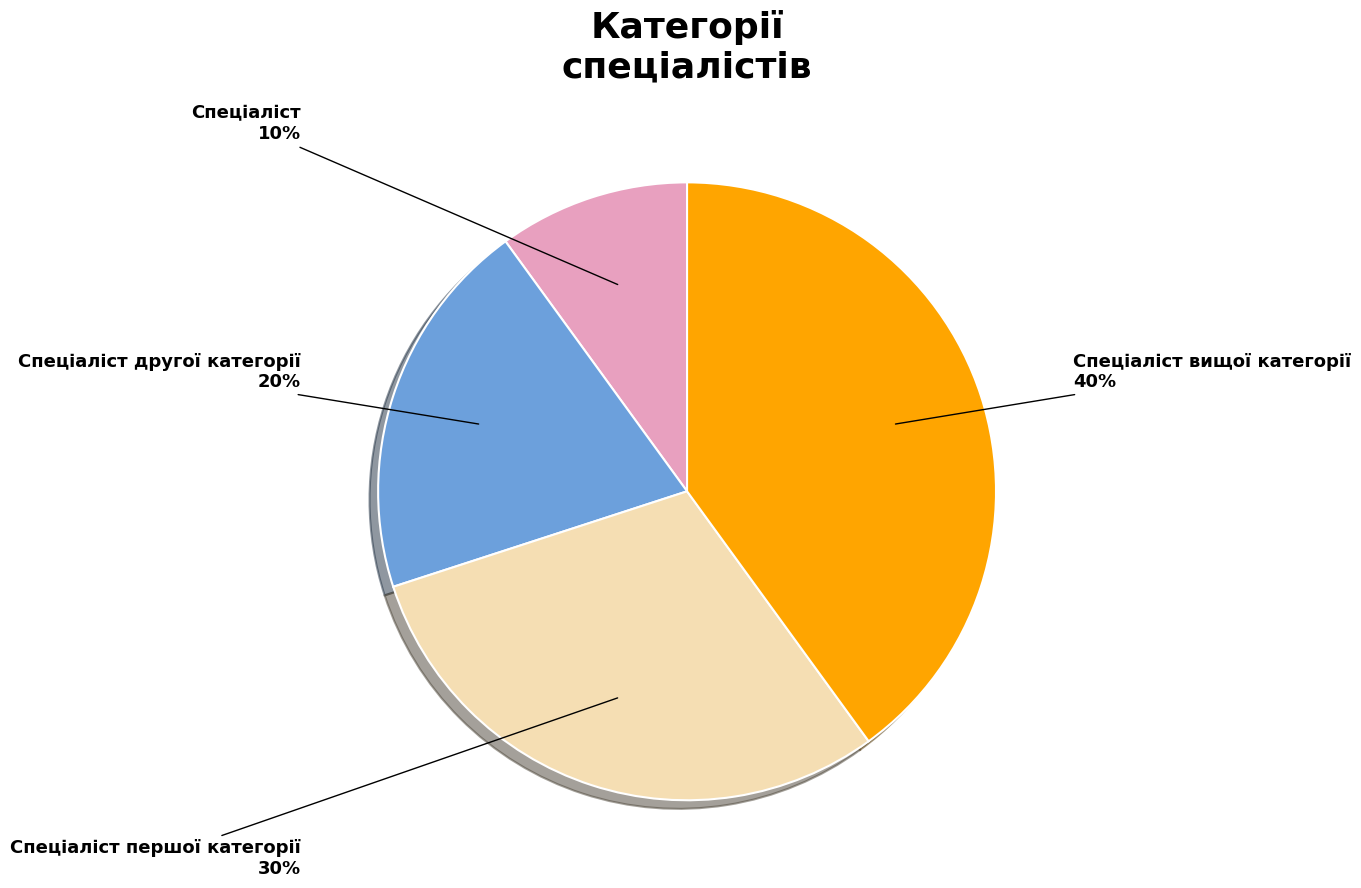

Is there any slice that represents more than half of the pie?

No